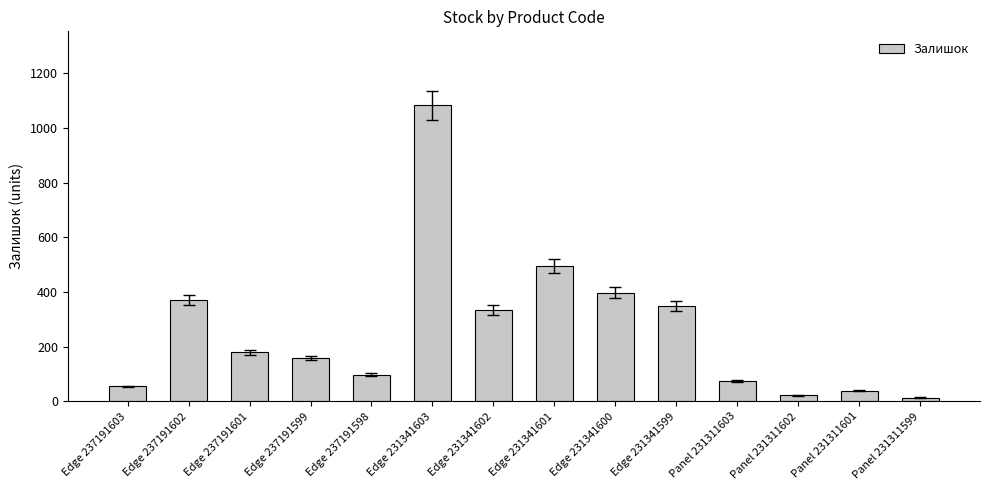

At which label is the value closest to 548?

Edge 231341601